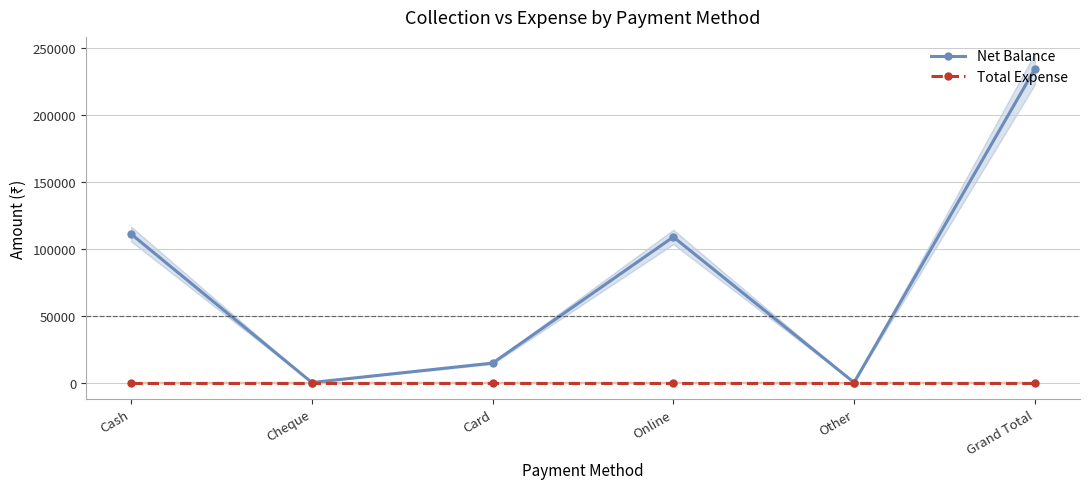

Reading left to right, list all the values displayed in this chart.

Net Balance: Cash=110900	Cheque=0	Card=14500	Online=108700	Other=0	Grand Total=234100
Total Expense: Cash=0	Cheque=0	Card=0	Online=0	Other=0	Grand Total=0